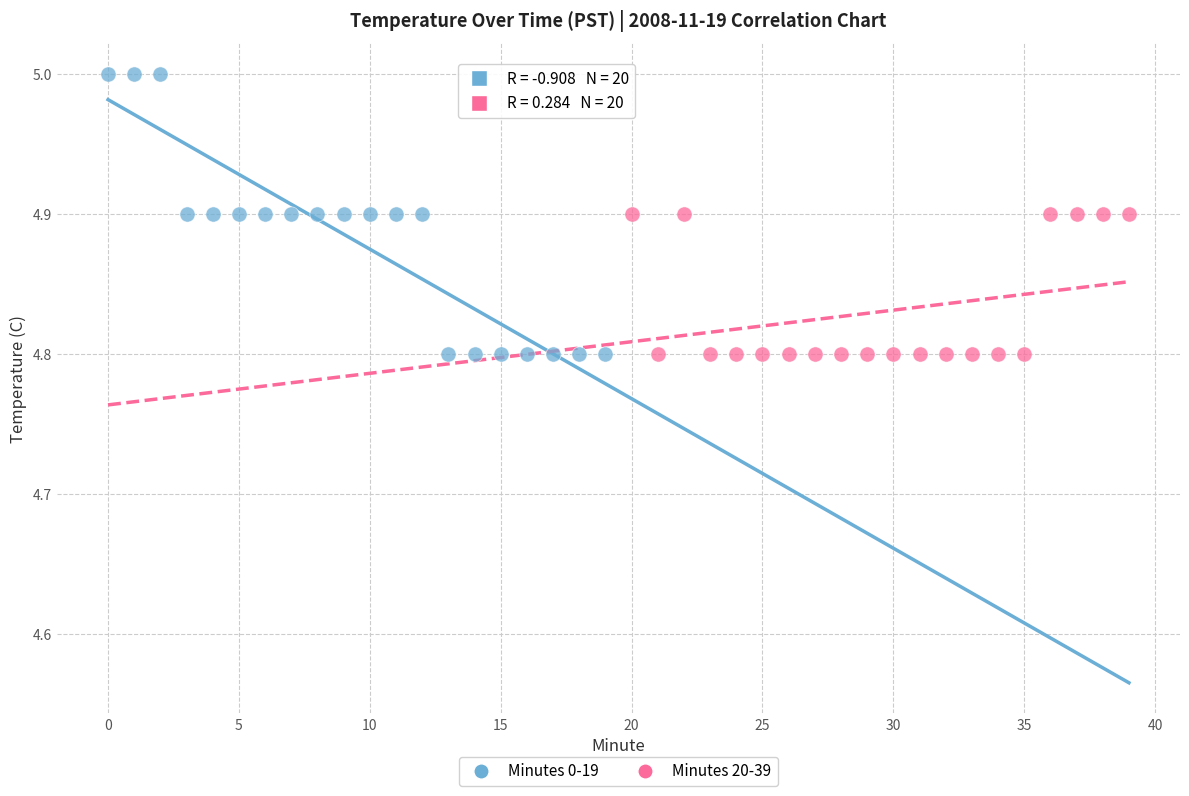

Which series contains the highest Y value?

Minutes 0-19